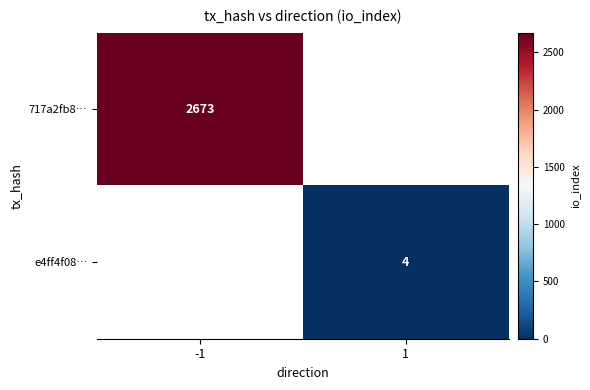

How many distinct data groups are displayed?

2